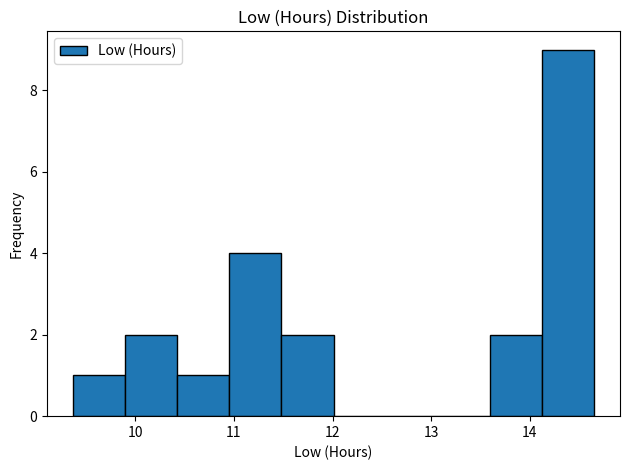

Reading left to right, list every bar in this chart as the range it spans on the x-axis followed by its height. Neither the bar edges nor the heights are printed on the chart, so give them approximately, as read against the axes.

9.4 to 9.9: 1
9.9 to 10.4: 2
10.4 to 11.0: 1
11.0 to 11.5: 4
11.5 to 12.0: 2
12.0 to 12.5: 0
12.5 to 13.1: 0
13.1 to 13.6: 0
13.6 to 14.1: 2
14.1 to 14.7: 9